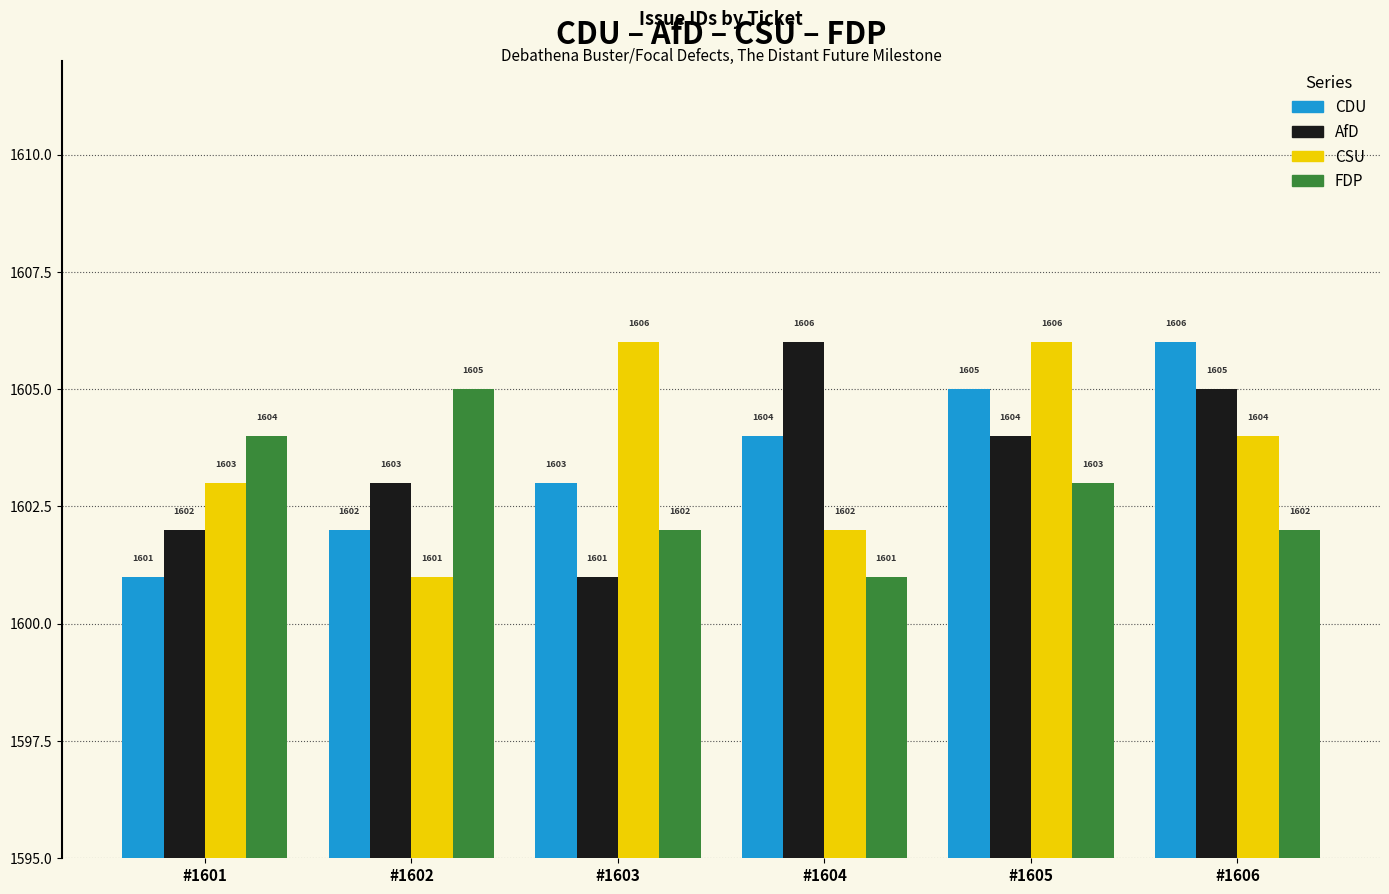

Reading right to left, what are all the values shown in this chart?

CDU: #1606=1606	#1605=1605	#1604=1604	#1603=1603	#1602=1602	#1601=1601
AfD: #1606=1605	#1605=1604	#1604=1606	#1603=1601	#1602=1603	#1601=1602
CSU: #1606=1604	#1605=1606	#1604=1602	#1603=1606	#1602=1601	#1601=1603
FDP: #1606=1602	#1605=1603	#1604=1601	#1603=1602	#1602=1605	#1601=1604